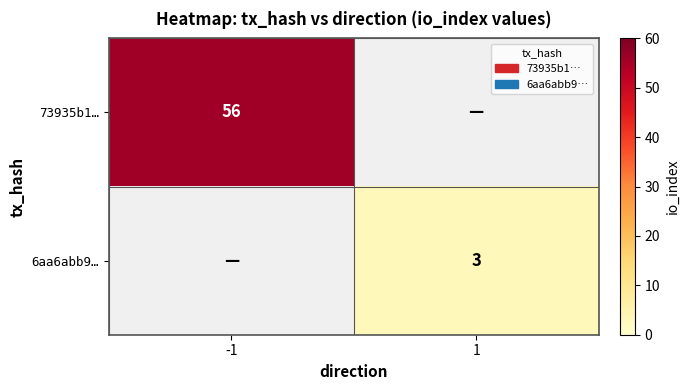

Is the value of 73935b1… at -1 greater than the value of 6aa6abb9… at 1?

Yes